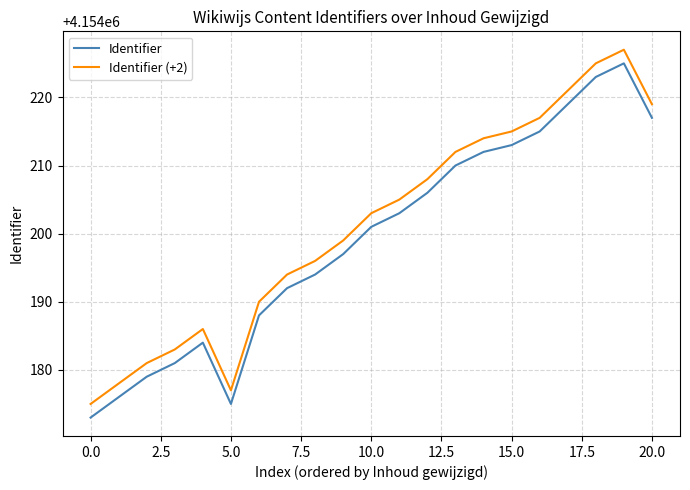

True or false: Identifier (+2) and Identifier intersect in this chart.

False